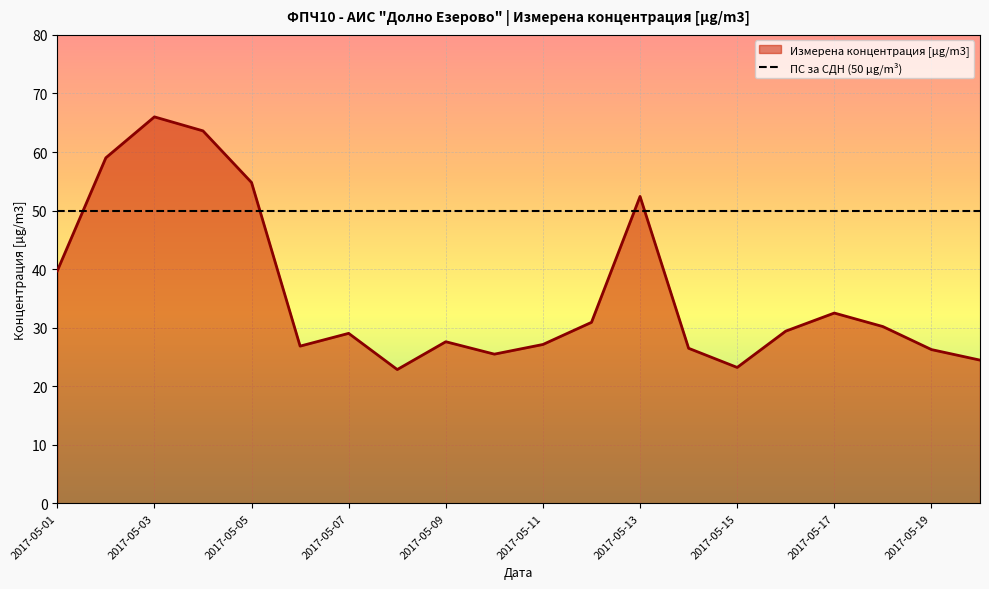

True or false: the data shows 37.8 at 2017-05-14.

False